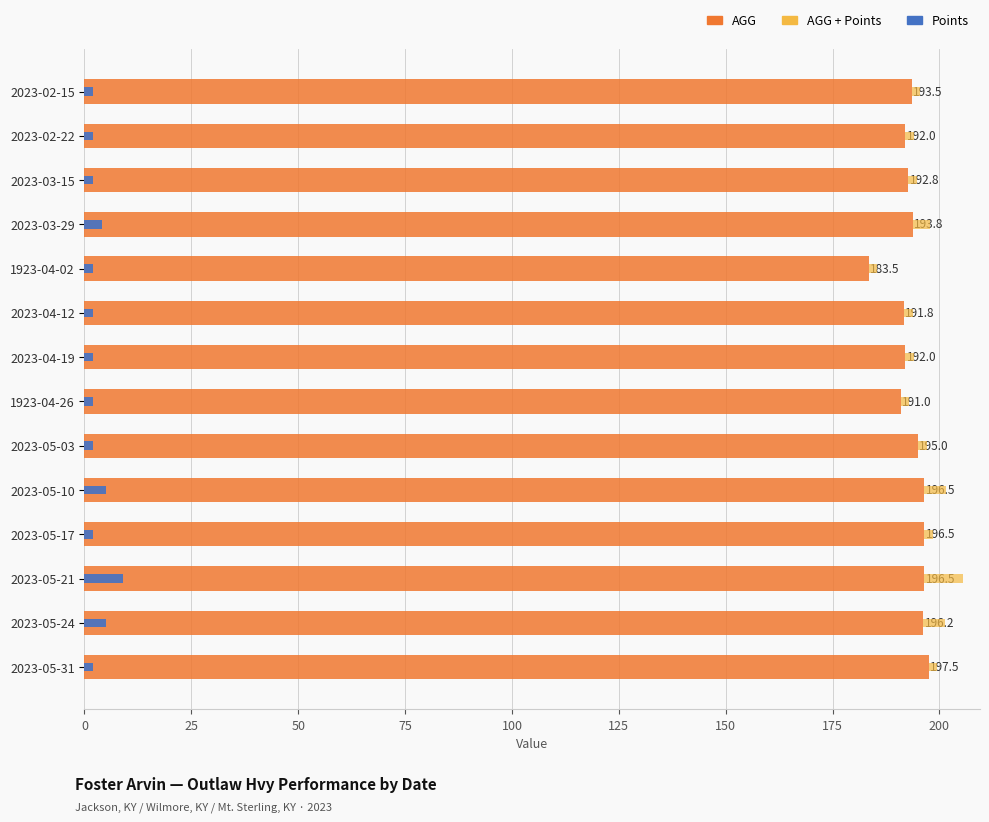

What is the average value of the Points series?

3.1